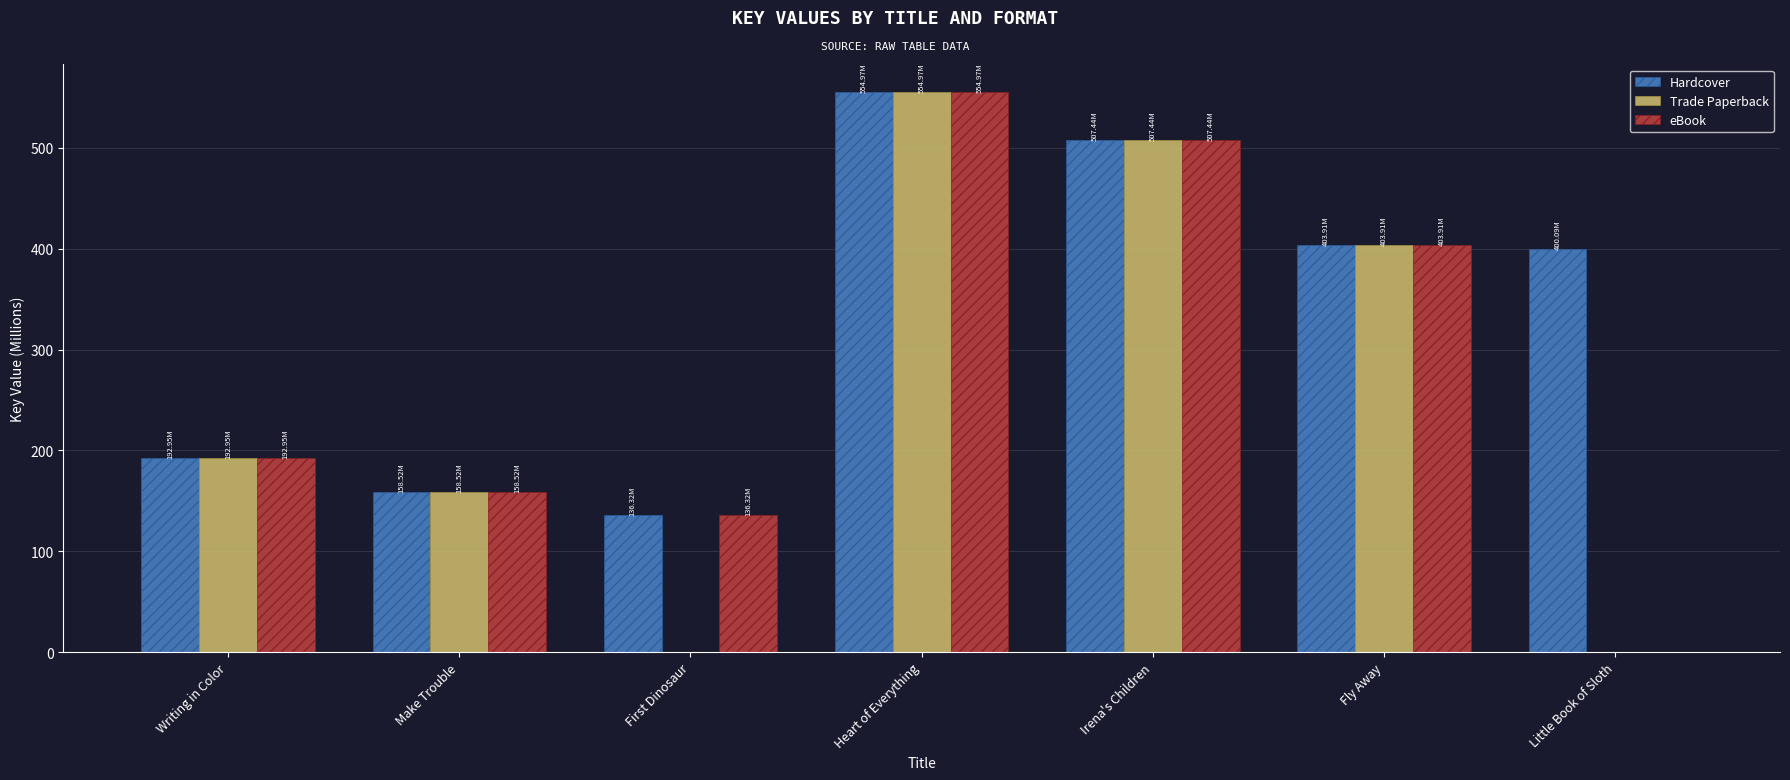

What is the sum of the Trade Paperback values at First Dinosaur and Make Trouble?

158.5